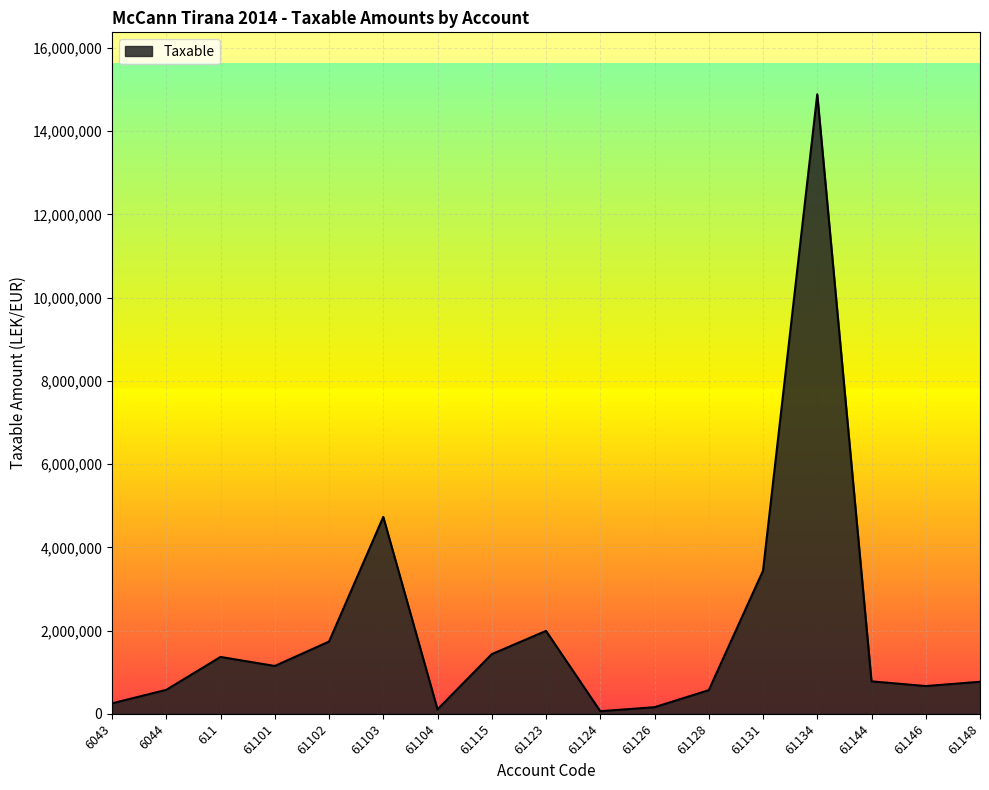

Is it true that the value at 61134 is 3559281.5?

False